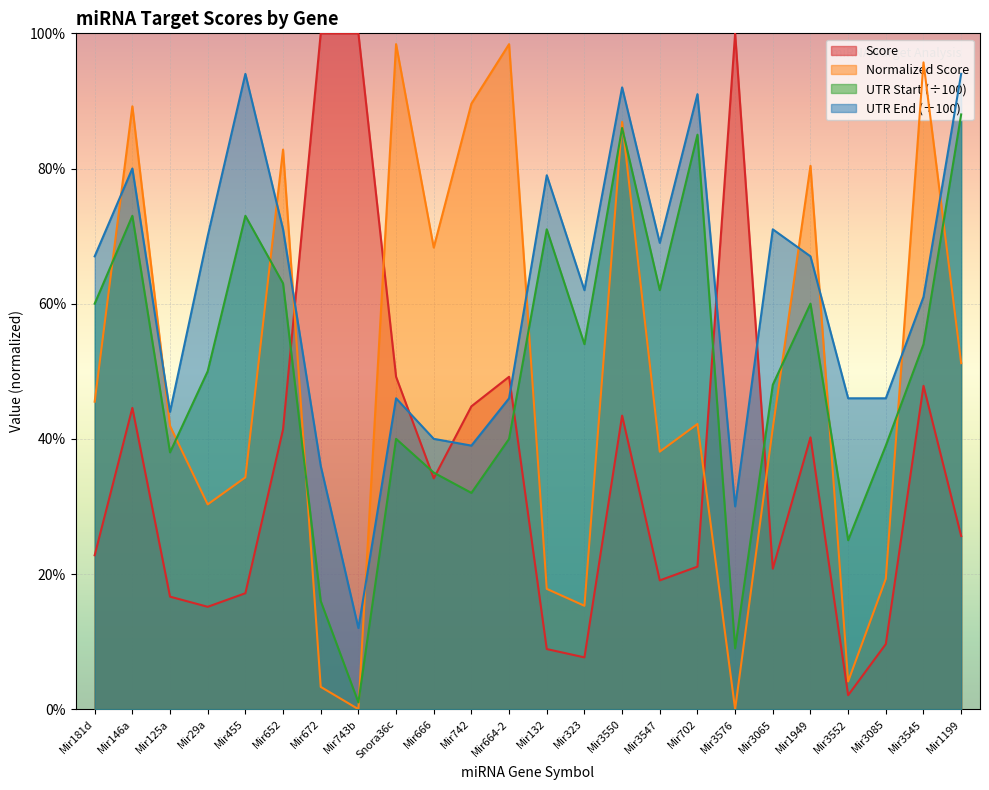

Reading right to left, list all the values displayed in this chart.

Normalized Score: Mir1199=0.5	Mir3545=1.0	Mir3085=0.2	Mir3552=0.0	Mir1949=0.8	Mir3065=0.4	Mir3576=0.0	Mir702=0.4	Mir3547=0.4	Mir3550=0.9	Mir323=0.2	Mir132=0.2	Mir664-2=1.0	Mir742=0.9	Mir666=0.7	Snora36c=1.0	Mir743b=0.0	Mir672=0.0	Mir652=0.8	Mir455=0.3	Mir29a=0.3	Mir125a=0.4	Mir146a=0.9	Mir181d=0.5
UTR Start: Mir1199=0.9	Mir3545=0.5	Mir3085=0.4	Mir3552=0.2	Mir1949=0.6	Mir3065=0.5	Mir3576=0.1	Mir702=0.8	Mir3547=0.6	Mir3550=0.9	Mir323=0.5	Mir132=0.7	Mir664-2=0.4	Mir742=0.3	Mir666=0.3	Snora36c=0.4	Mir743b=0.0	Mir672=0.2	Mir652=0.6	Mir455=0.7	Mir29a=0.5	Mir125a=0.4	Mir146a=0.7	Mir181d=0.6
UTR End: Mir1199=0.9	Mir3545=0.6	Mir3085=0.5	Mir3552=0.5	Mir1949=0.7	Mir3065=0.7	Mir3576=0.3	Mir702=0.9	Mir3547=0.7	Mir3550=0.9	Mir323=0.6	Mir132=0.8	Mir664-2=0.5	Mir742=0.4	Mir666=0.4	Snora36c=0.5	Mir743b=0.1	Mir672=0.4	Mir652=0.7	Mir455=0.9	Mir29a=0.7	Mir125a=0.4	Mir146a=0.8	Mir181d=0.7